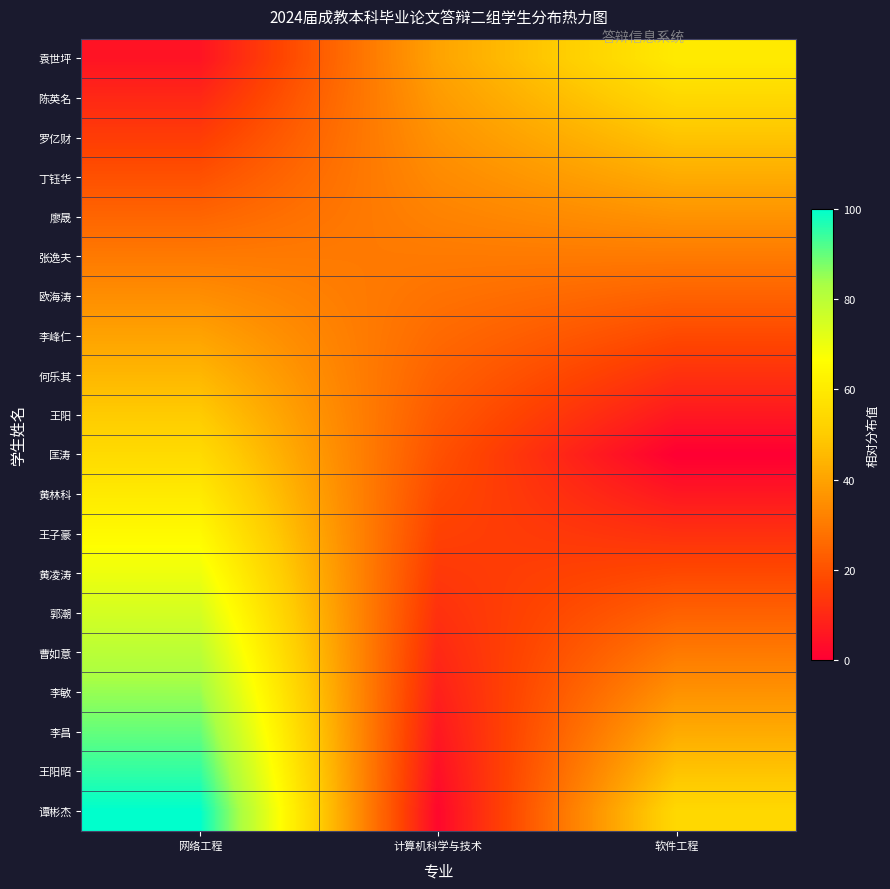

Reading left to right, transcribe all the data shown in this chart.

袁世坪: 网络工程=5.0	计算机科学与技术=40.0	软件工程=60.0
陈英名: 网络工程=10.0	计算机科学与技术=38.0	软件工程=54.0
罗亿财: 网络工程=15.0	计算机科学与技术=36.0	软件工程=48.0
丁钰华: 网络工程=20.0	计算机科学与技术=34.0	软件工程=42.0
廖晟: 网络工程=25.0	计算机科学与技术=32.0	软件工程=36.0
张逸夫: 网络工程=30.0	计算机科学与技术=30.0	软件工程=30.0
欧海涛: 网络工程=35.0	计算机科学与技术=28.0	软件工程=24.0
李峰仁: 网络工程=40.0	计算机科学与技术=26.0	软件工程=18.0
何乐其: 网络工程=45.0	计算机科学与技术=24.0	软件工程=12.0
王阳: 网络工程=50.0	计算机科学与技术=22.0	软件工程=6.0
匡涛: 网络工程=55.0	计算机科学与技术=20.0	软件工程=0.0
黄林科: 网络工程=60.0	计算机科学与技术=18.0	软件工程=6.0
王子豪: 网络工程=65.0	计算机科学与技术=16.0	软件工程=12.0
黄凌涛: 网络工程=70.0	计算机科学与技术=14.0	软件工程=18.0
郭潮: 网络工程=75.0	计算机科学与技术=12.0	软件工程=24.0
曹如意: 网络工程=80.0	计算机科学与技术=10.0	软件工程=30.0
李敏: 网络工程=85.0	计算机科学与技术=8.0	软件工程=36.0
李昌: 网络工程=90.0	计算机科学与技术=6.0	软件工程=42.0
王阳昭: 网络工程=95.0	计算机科学与技术=4.0	软件工程=48.0
谭彬杰: 网络工程=100.0	计算机科学与技术=2.0	软件工程=54.0